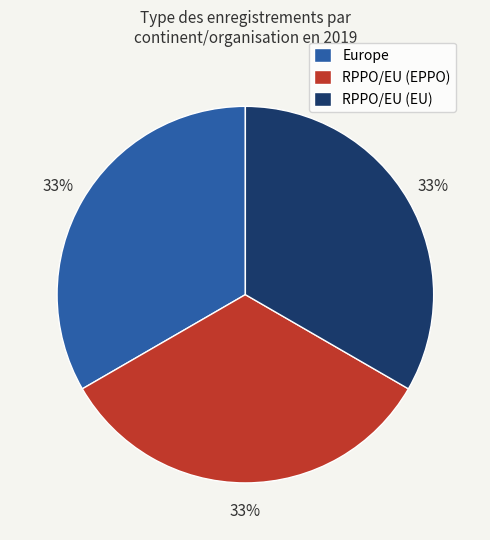

To the nearest percent, what percentage of the pie is Europe?

33%